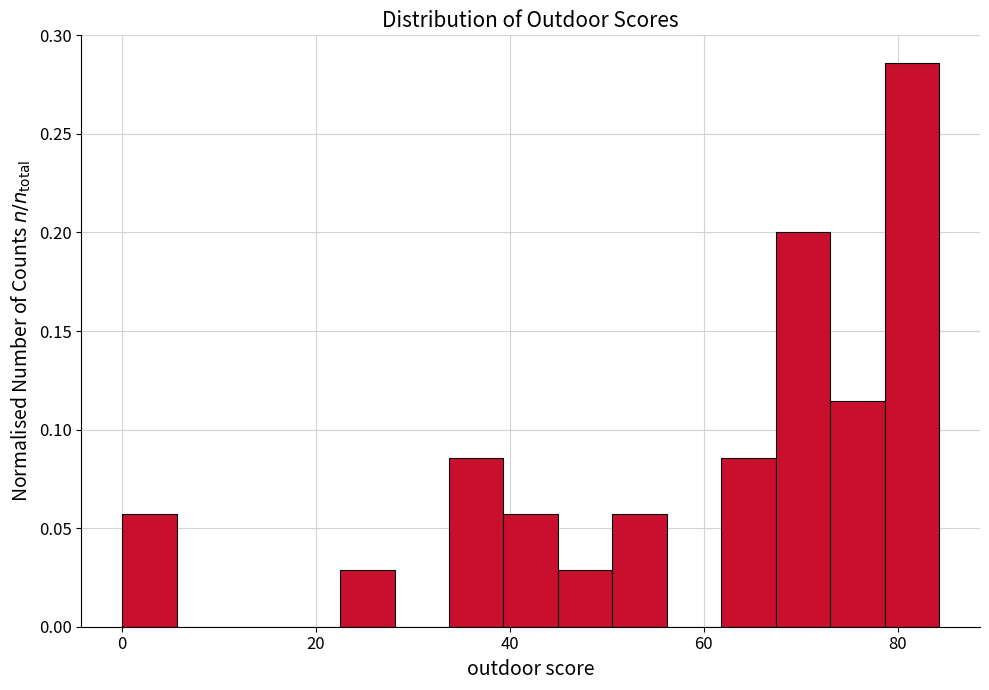

Read against the x-axis, roughly where is the centre of the tallest bar?

82